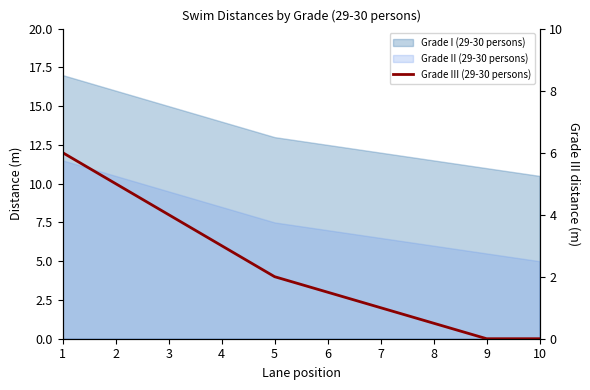

List the labels in order of value, smallest first.

9, 10, 8, 7, 6, 5, 4, 3, 2, 1